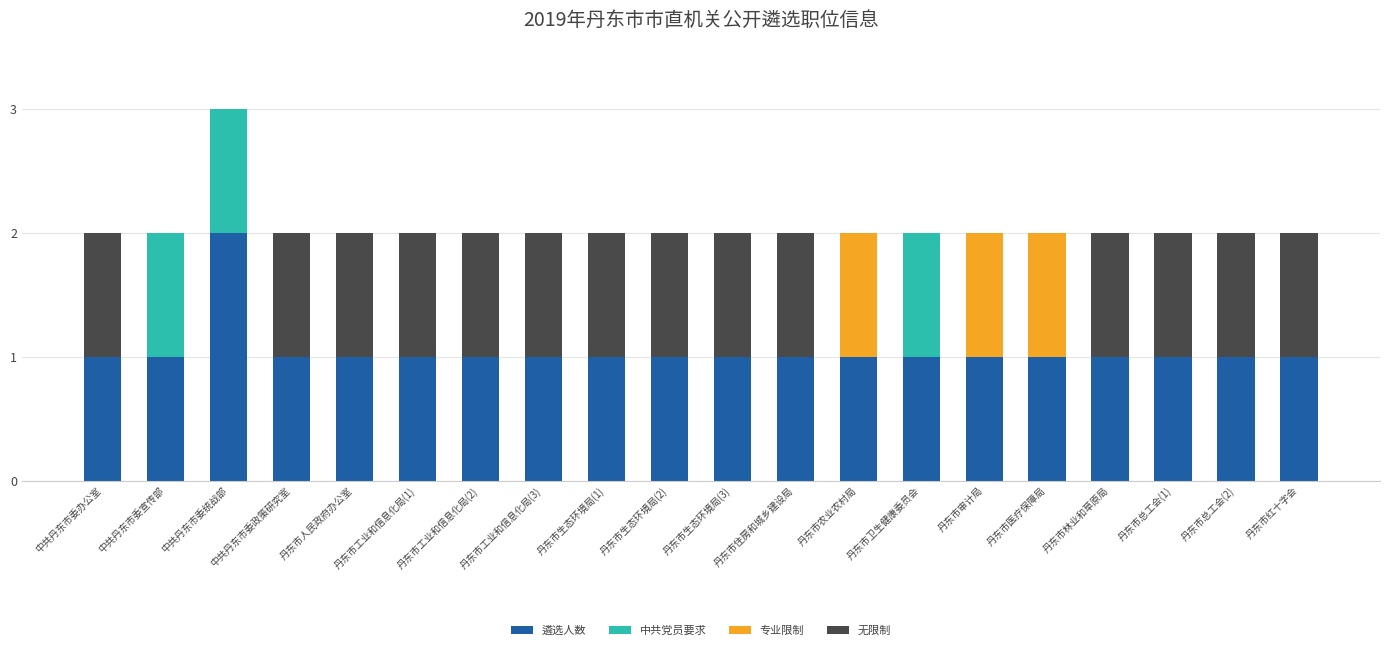

The 遴选人数 series shows 0 at 丹东市总工会(2). True or false?

False